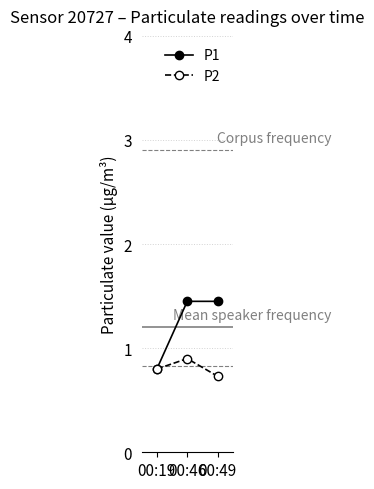

At which category is the sum across all series the highest?

00:46